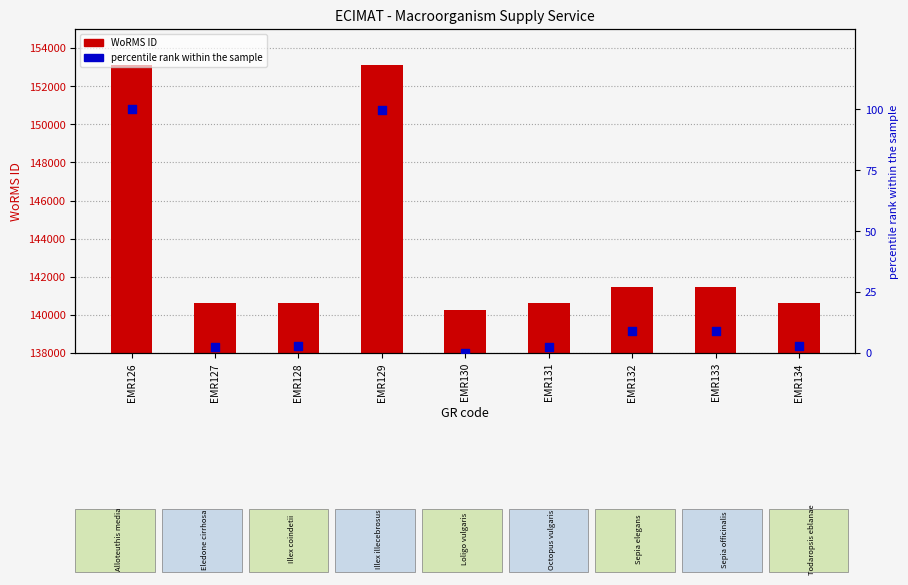

At which category is the sum across all series the highest?

EMR126